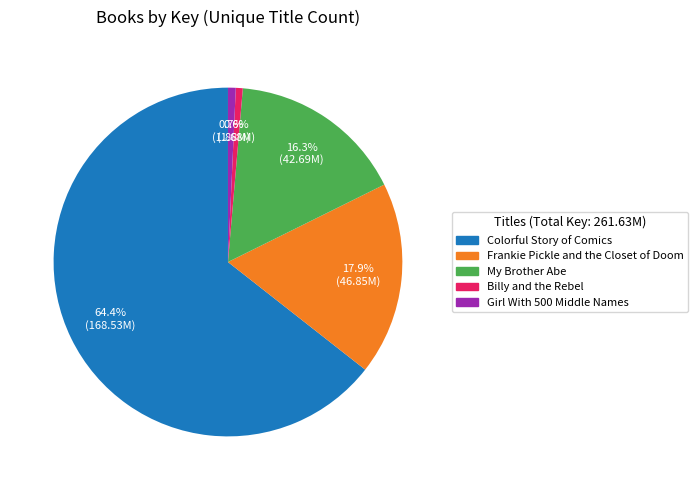

Which has a higher value, Girl With 500 Middle Names or Frankie Pickle and the Closet of Doom?

Frankie Pickle and the Closet of Doom